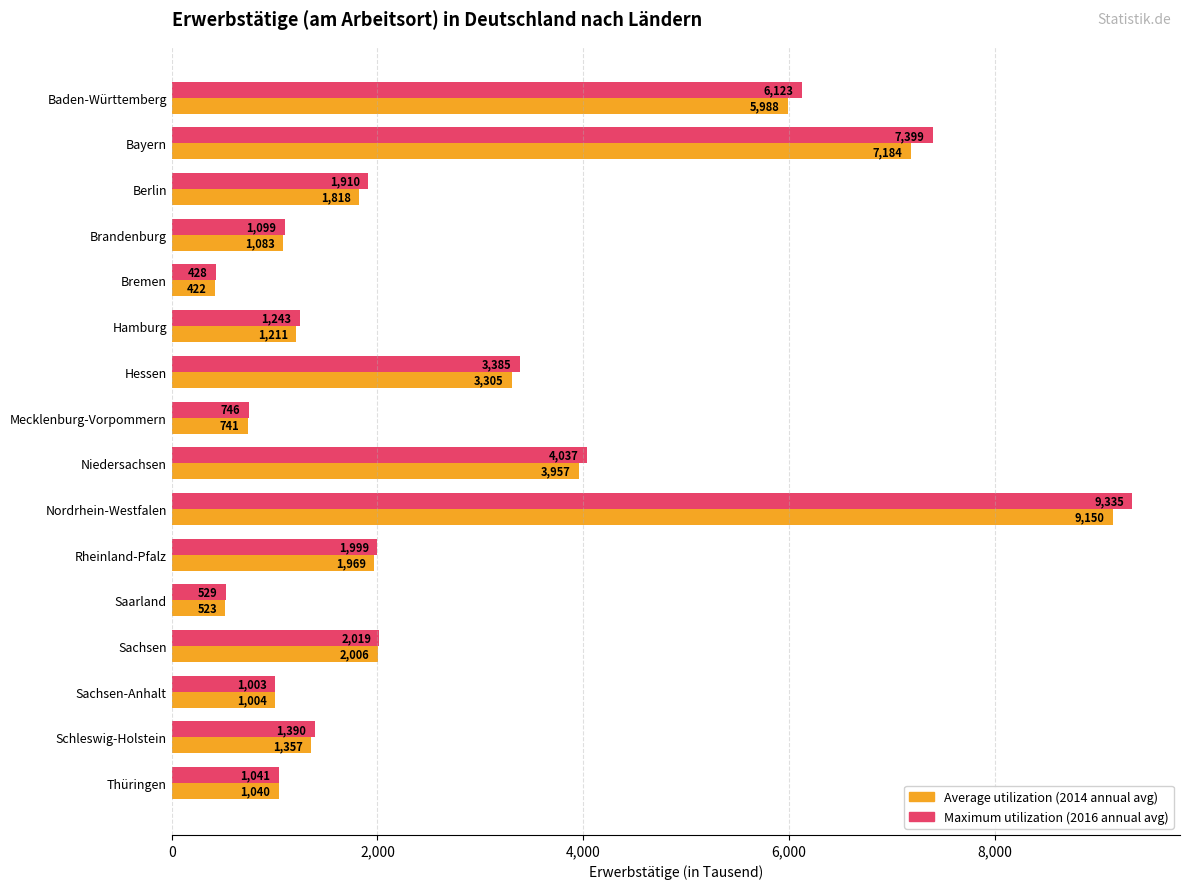

What is the greatest value displayed?

9335.1